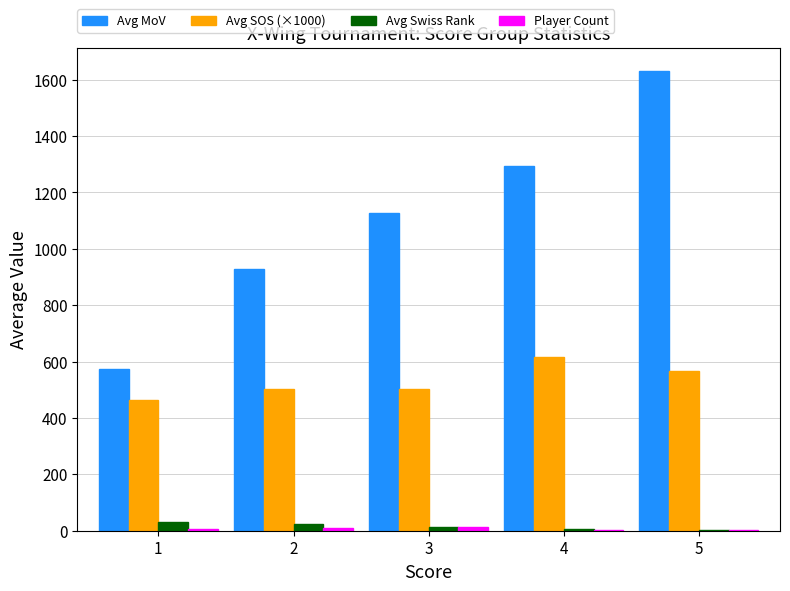

The Avg MoV series shows 573.2 at 1. True or false?

True